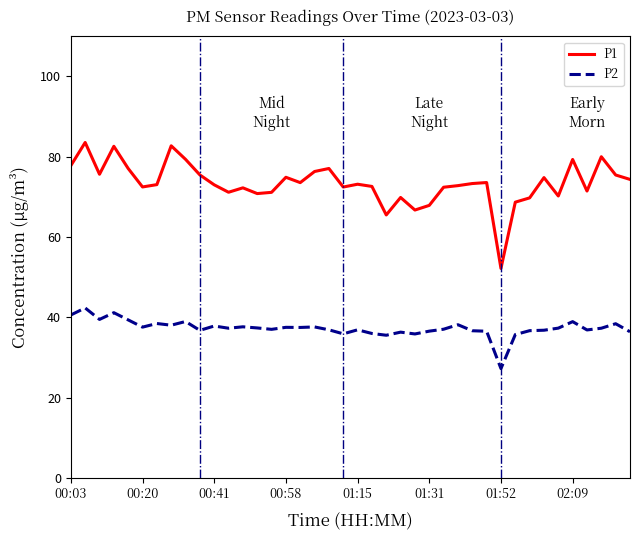

What is the smallest value displayed?

27.2